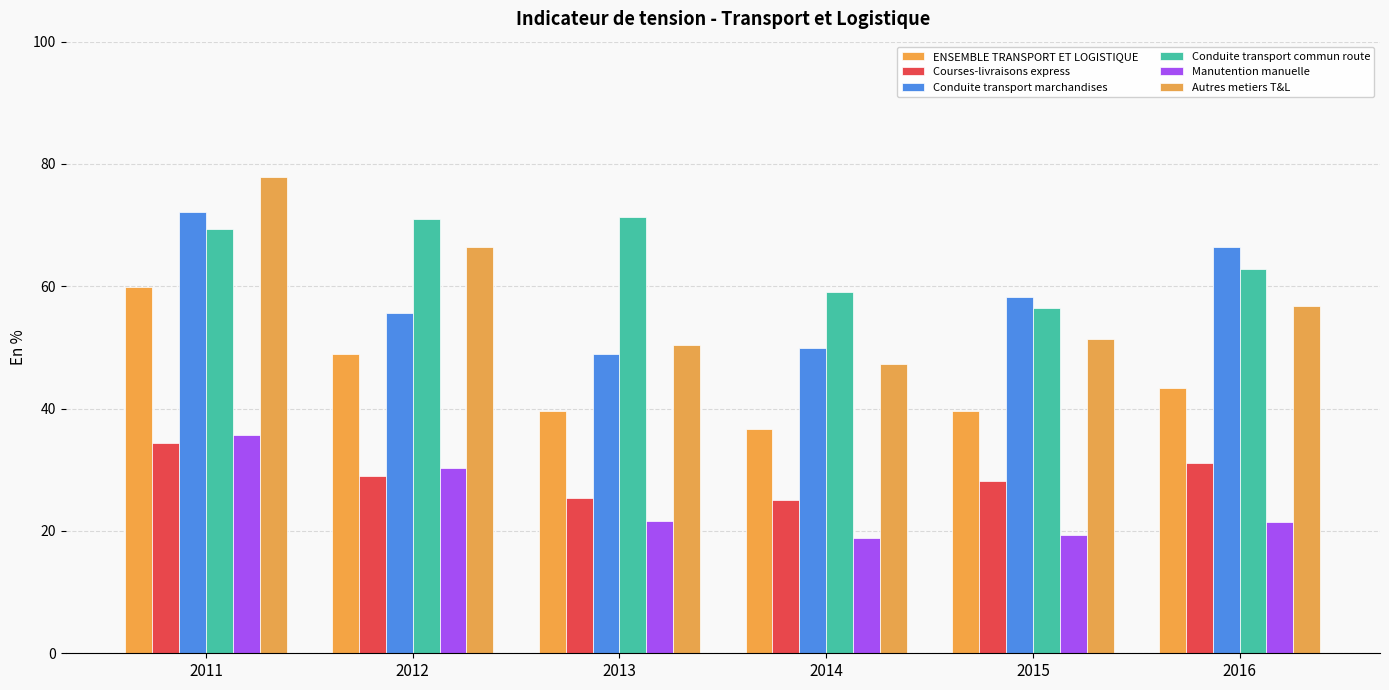

What is the value of the Conduite transport commun route bar at the 5th from the left?

56.5